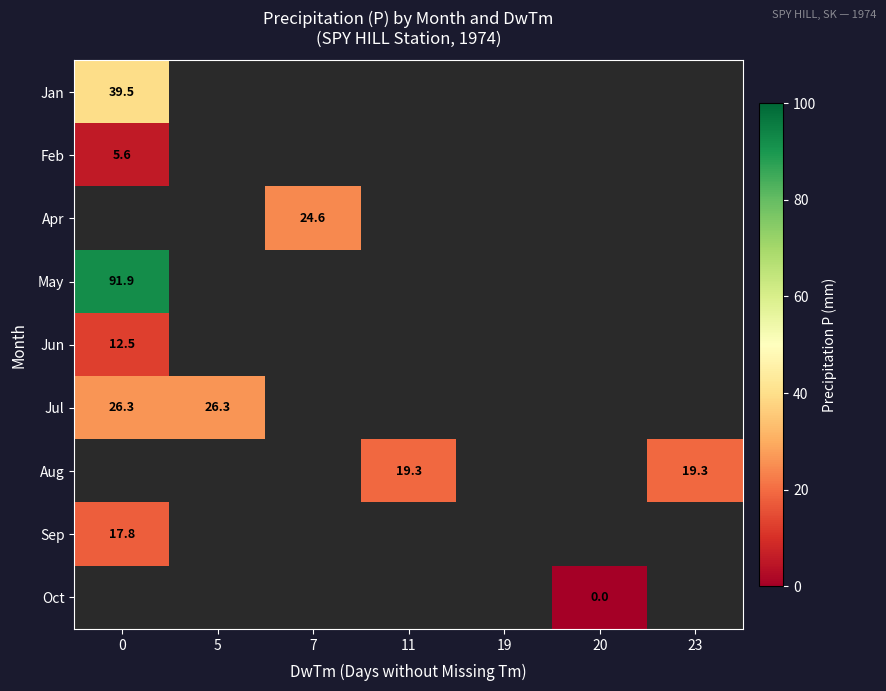

Count the number of data series in this chart.

9